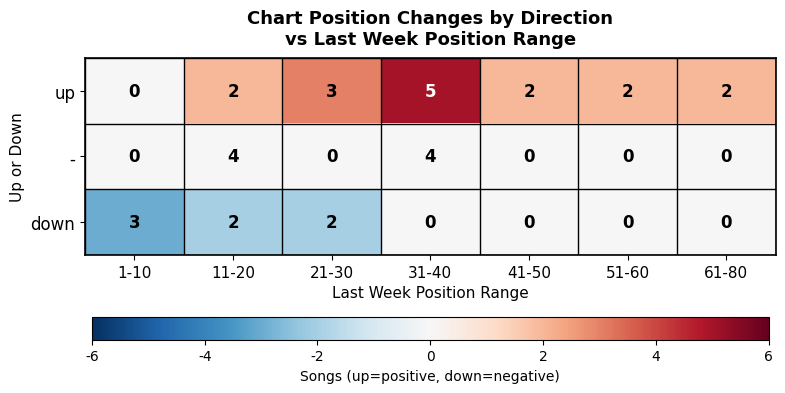

Rank the series at 31-40 from highest to lowest value.

up, -, down